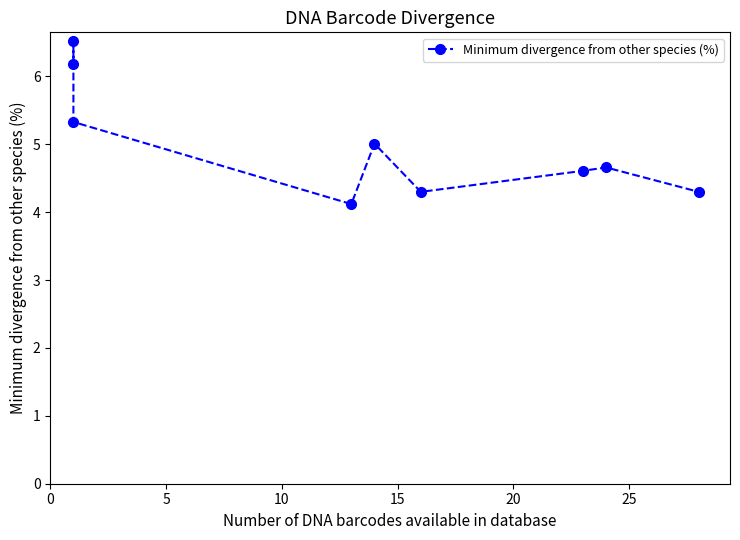

What is the sum of all values?

45.0